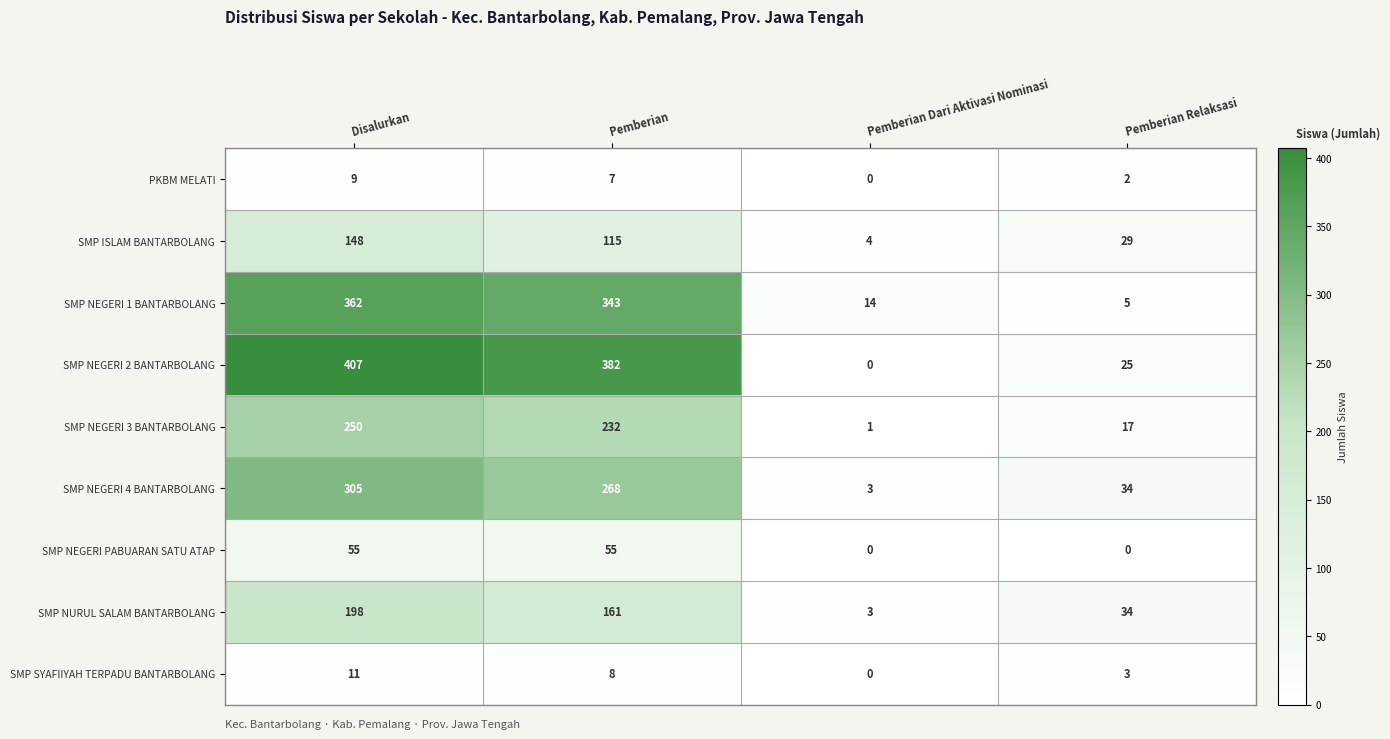

What is the spread (max minus min) of values at Pemberian Dari Aktivasi Nominasi?

14